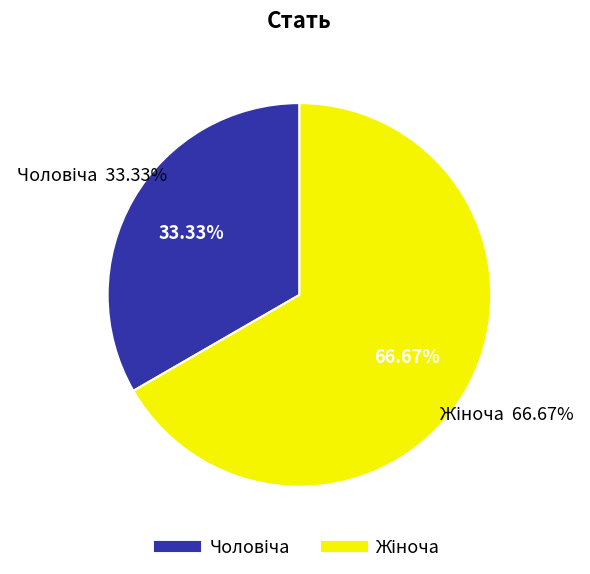

Do Жіноча and Чоловіча together represent more than half of the pie?

Yes